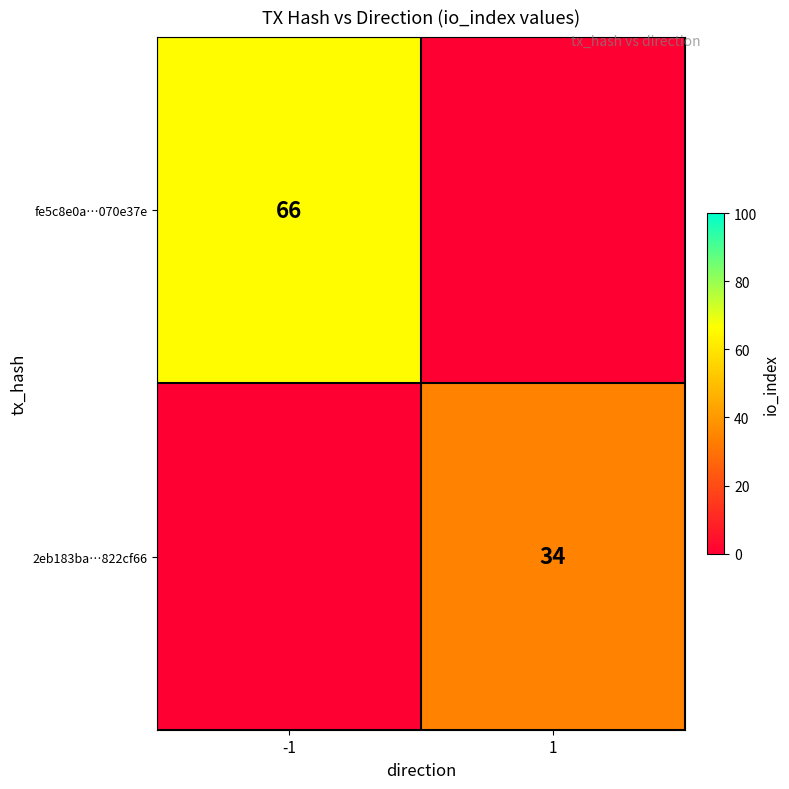

Is it true that 2eb183ba…822cf66 equals 34 at 1?

True